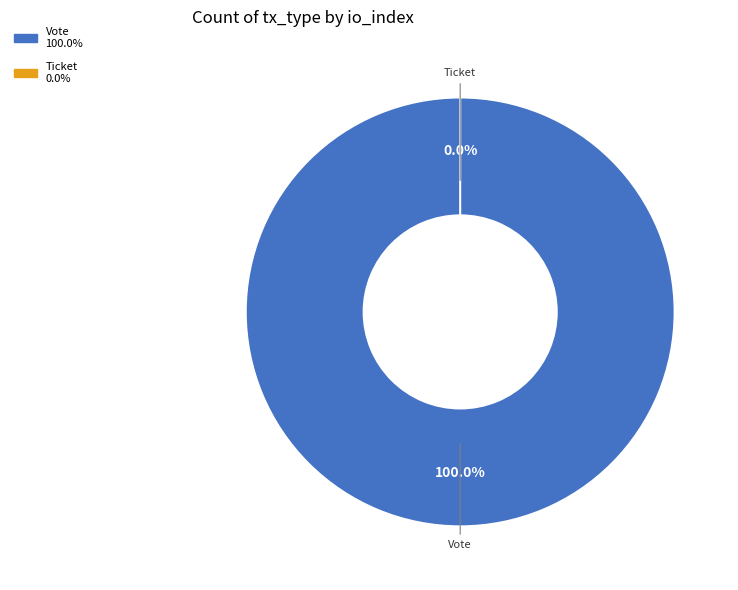

Does any single category account for the majority?

Yes